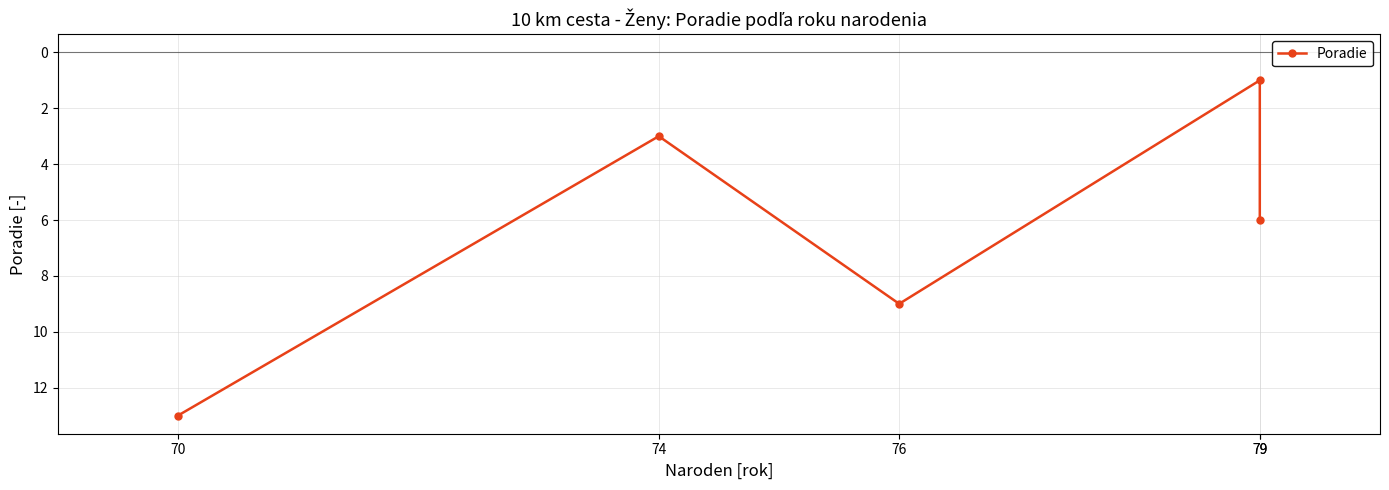

What is the difference between the maximum and minimum values?

12